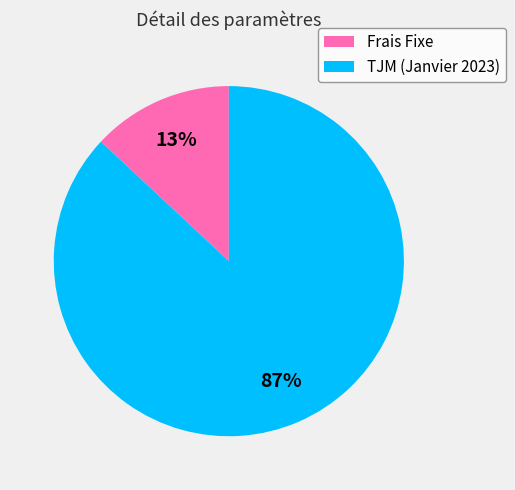

Which slice is the largest?

TJM (Janvier 2023)